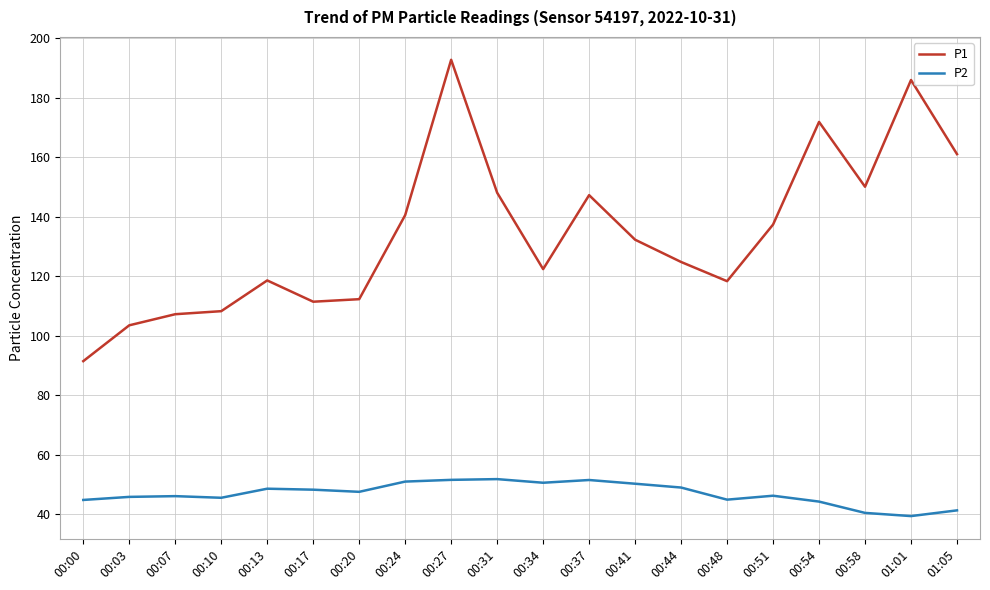

What is the total value across all series at 00:58?

190.5